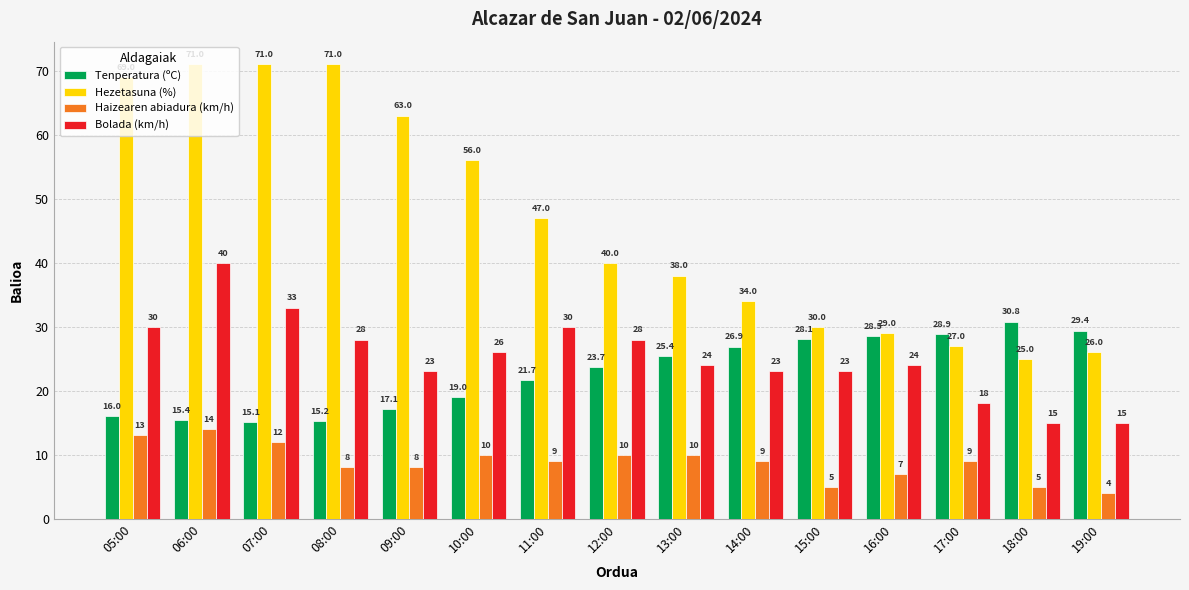

At which label does Tenperatura (ºC) first exceed 23?

12:00